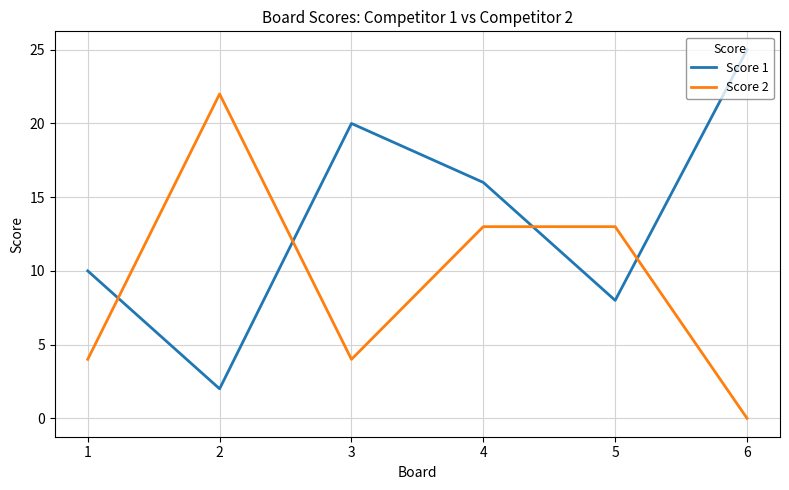

Which series changed the most between 4 and 6?

Score 2